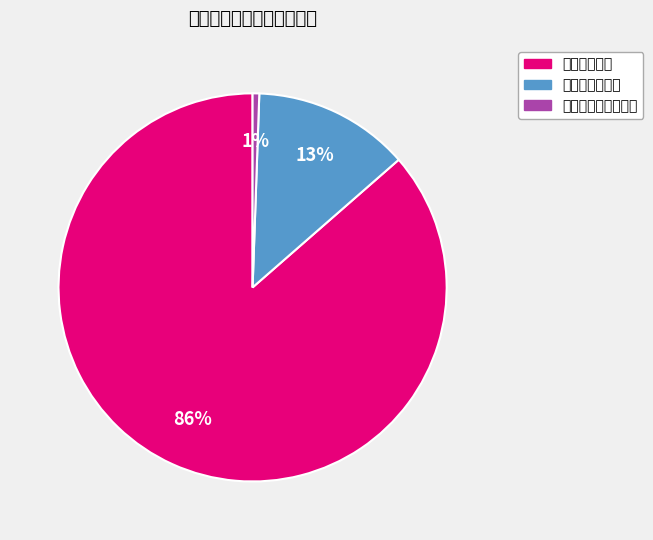

Rank the categories by value from lowest to highest.

对个人和家庭的补助, 商品和服务支出, 工资福利支出